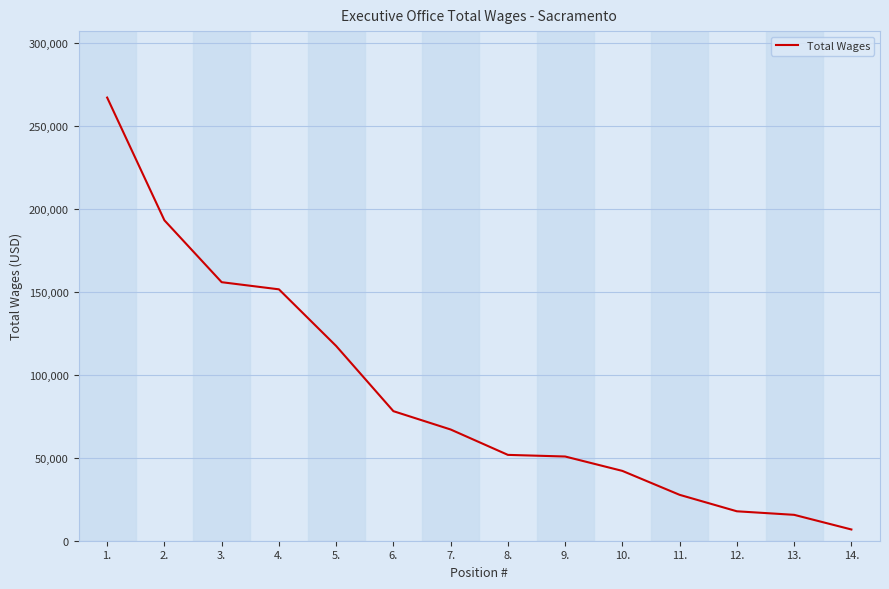

What is the ratio of the value at 9. to the value at 2.?

0.3